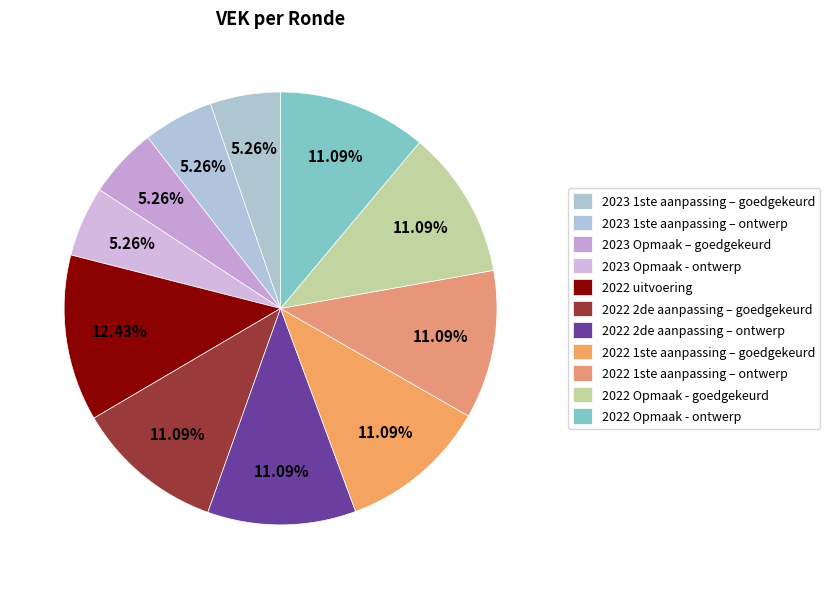

Which slice is the largest?

2022 uitvoering